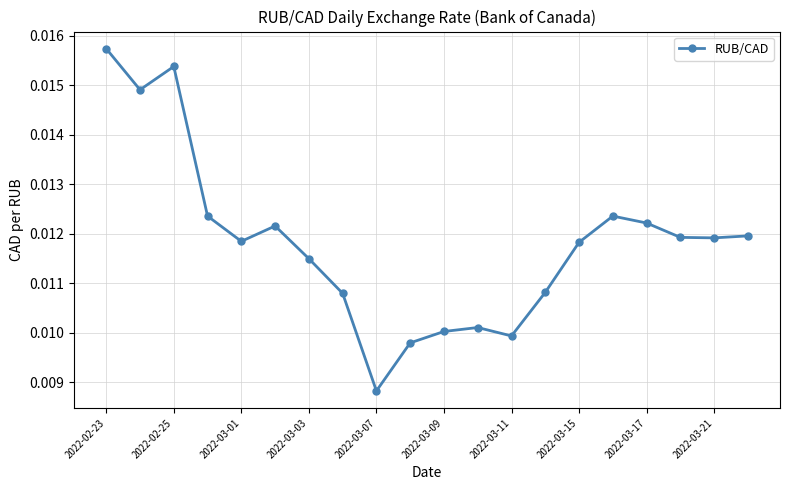

How many values are between 0 and 1?

20